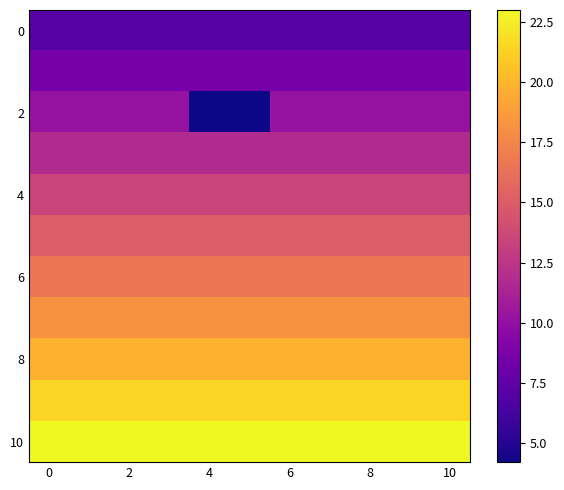

How many series are shown in this chart?

11